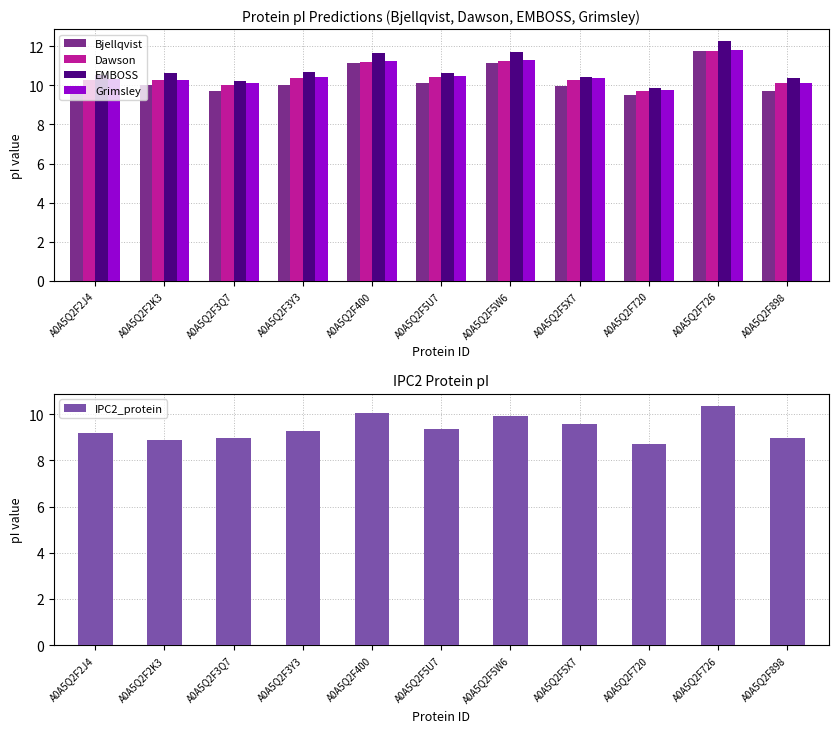

What value does the Bjellqvist series have at A0A5Q2F5U7?

10.1